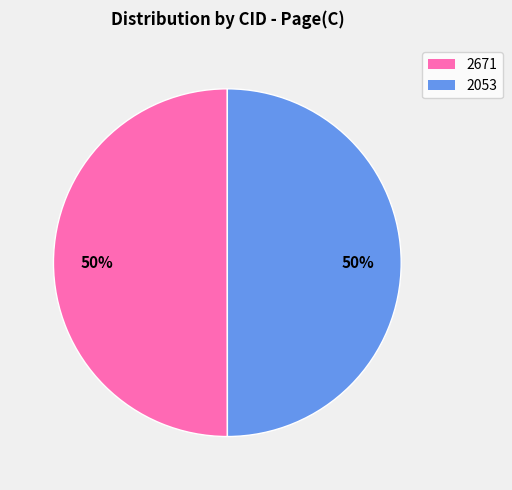

What percentage is the 2053 slice, to the nearest percent?

50%